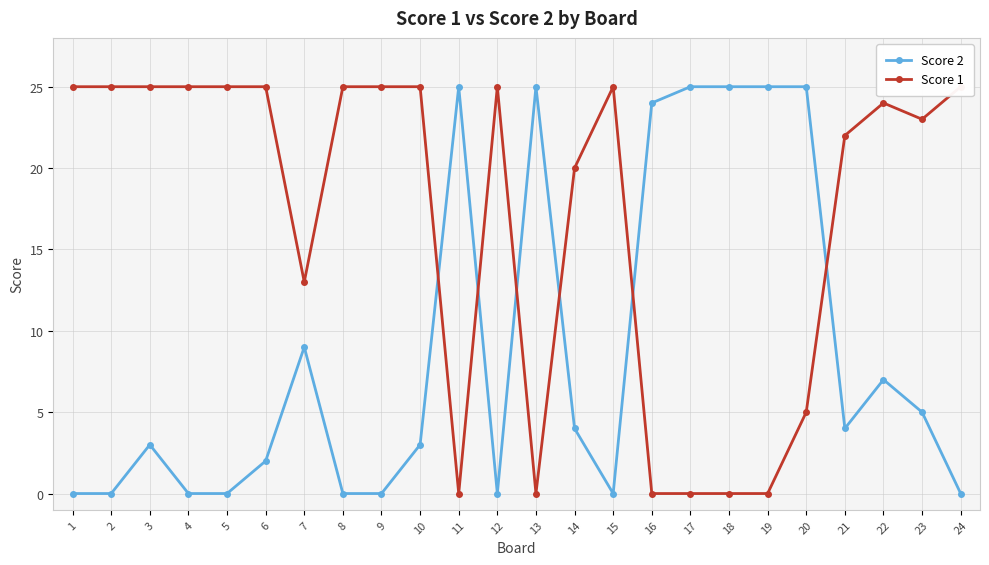

Reading left to right, list all the values displayed in this chart.

Score 2: 0	0	3	0	0	2	9	0	0	3	25	0	25	4	0	24	25	25	25	25	4	7	5	0
Score 1: 25	25	25	25	25	25	13	25	25	25	0	25	0	20	25	0	0	0	0	5	22	24	23	25